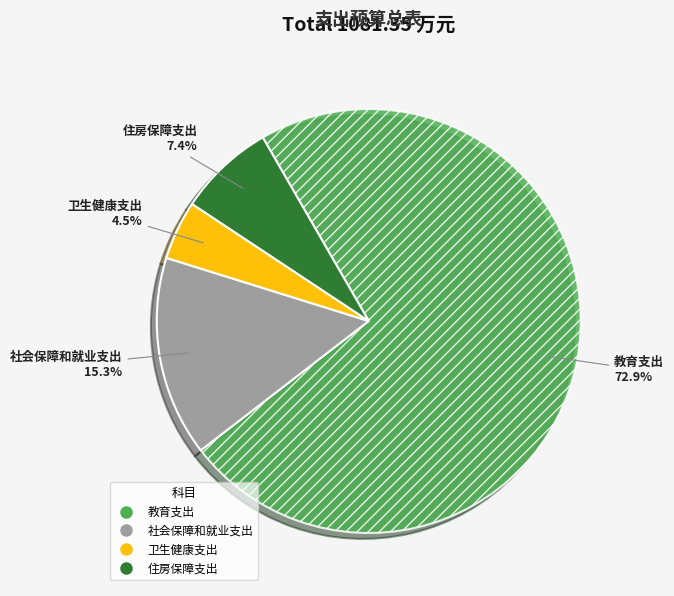

To the nearest percent, what is the difference between the largest and smallest slice percentages?

68%